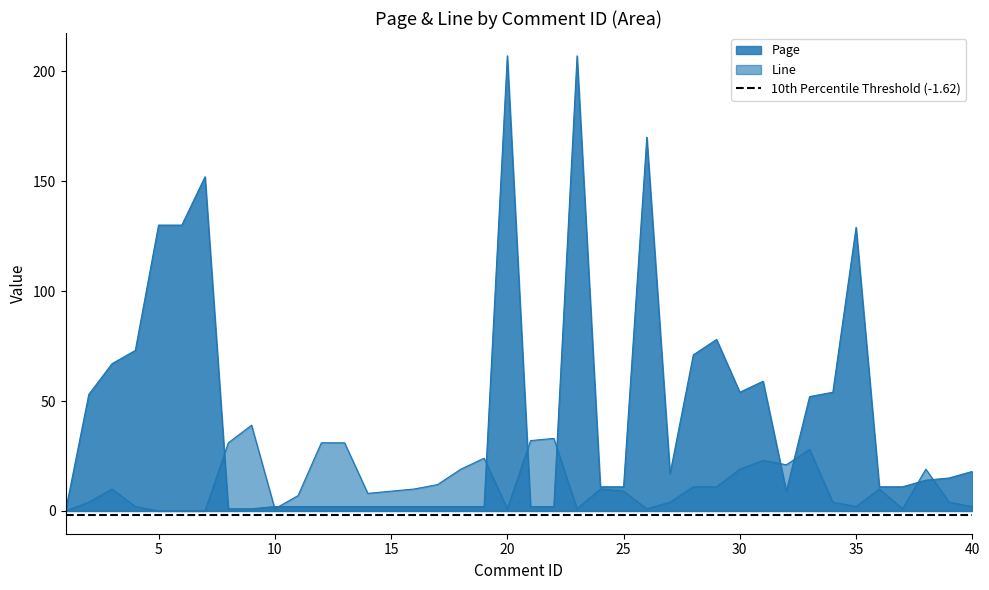

List the labels in order of Page value, smallest first.

1, 8, 9, 10, 11, 12, 13, 14, 15, 16, 17, 18, 19, 21, 22, 32, 24, 25, 36, 37, 38, 39, 27, 40, 33, 2, 30, 34, 31, 3, 28, 4, 29, 35, 5, 6, 7, 26, 20, 23